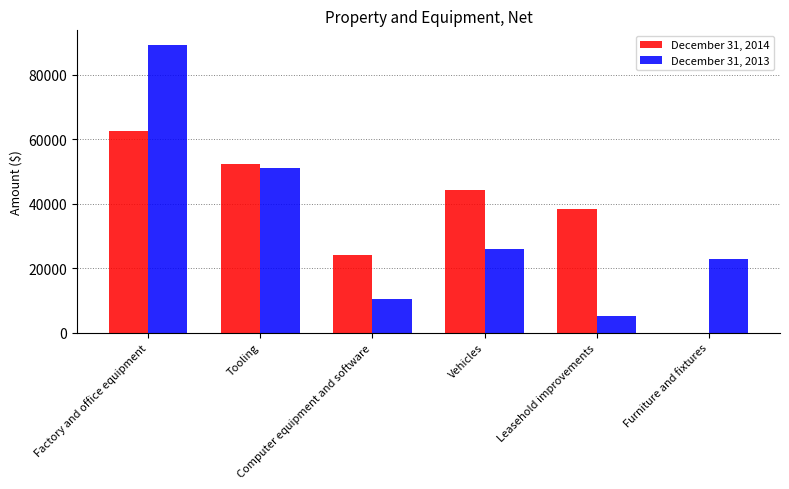

Between Factory and office equipment and Vehicles, which series saw the biggest shift?

December 31, 2013